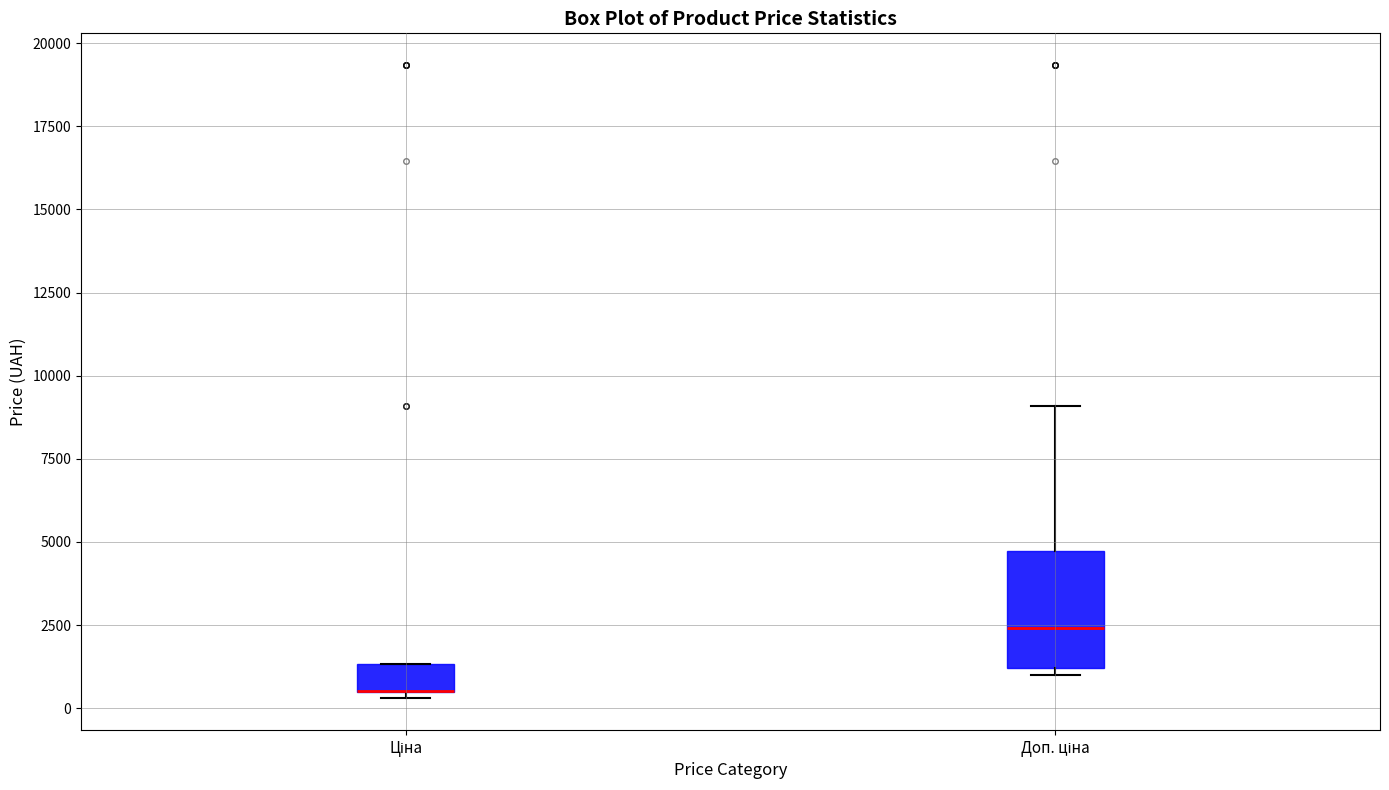

Where does the upper whisker of the box for Доп. ціна end on the y-axis? The values are not printed on the chart, so give them approximately, as read against the axis.

9000